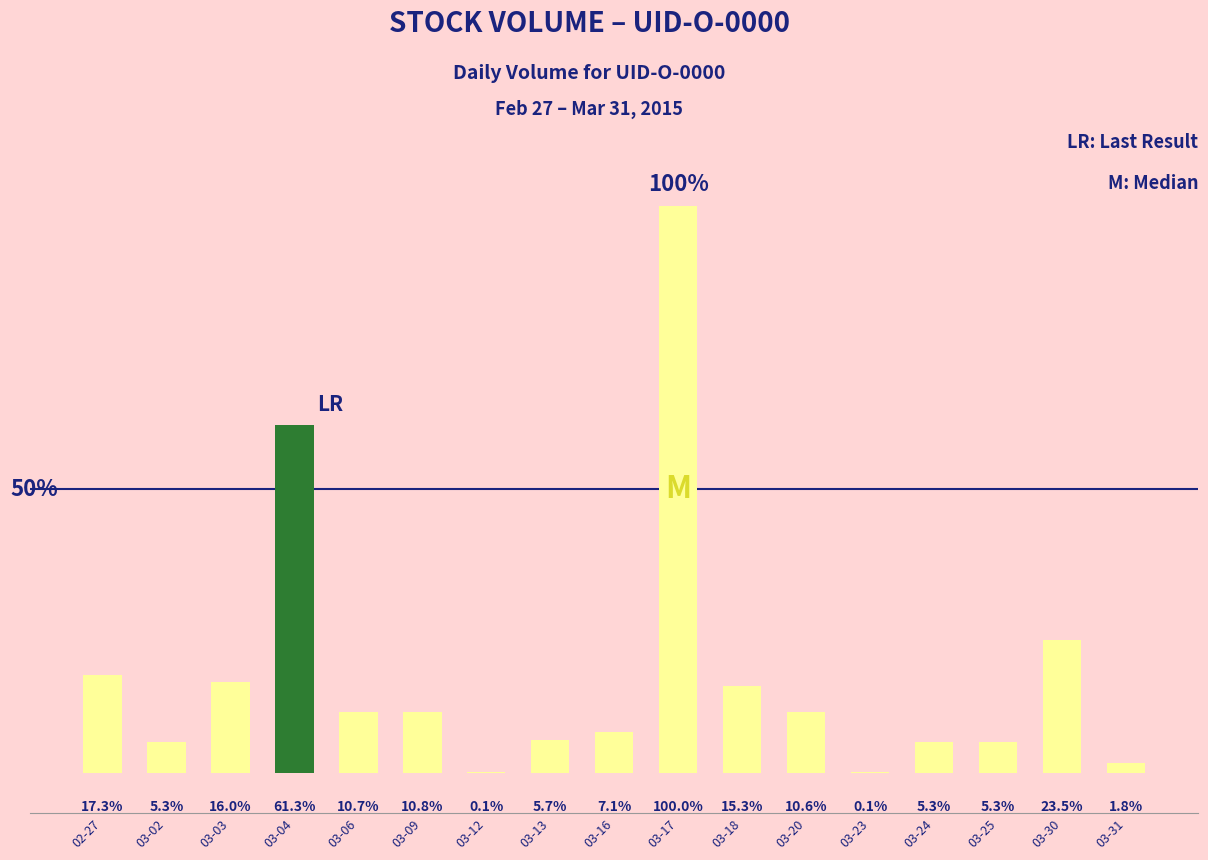

Is it true that the value at 03-31 is 149?

True